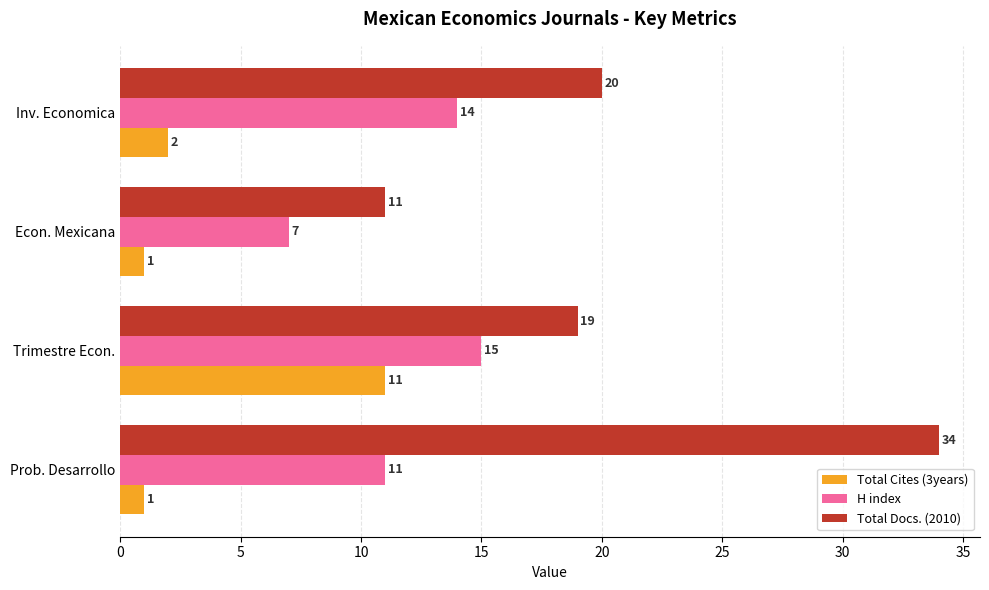

True or false: Total Docs. (2010) has a value of 11 at Trimestre Econ..

False